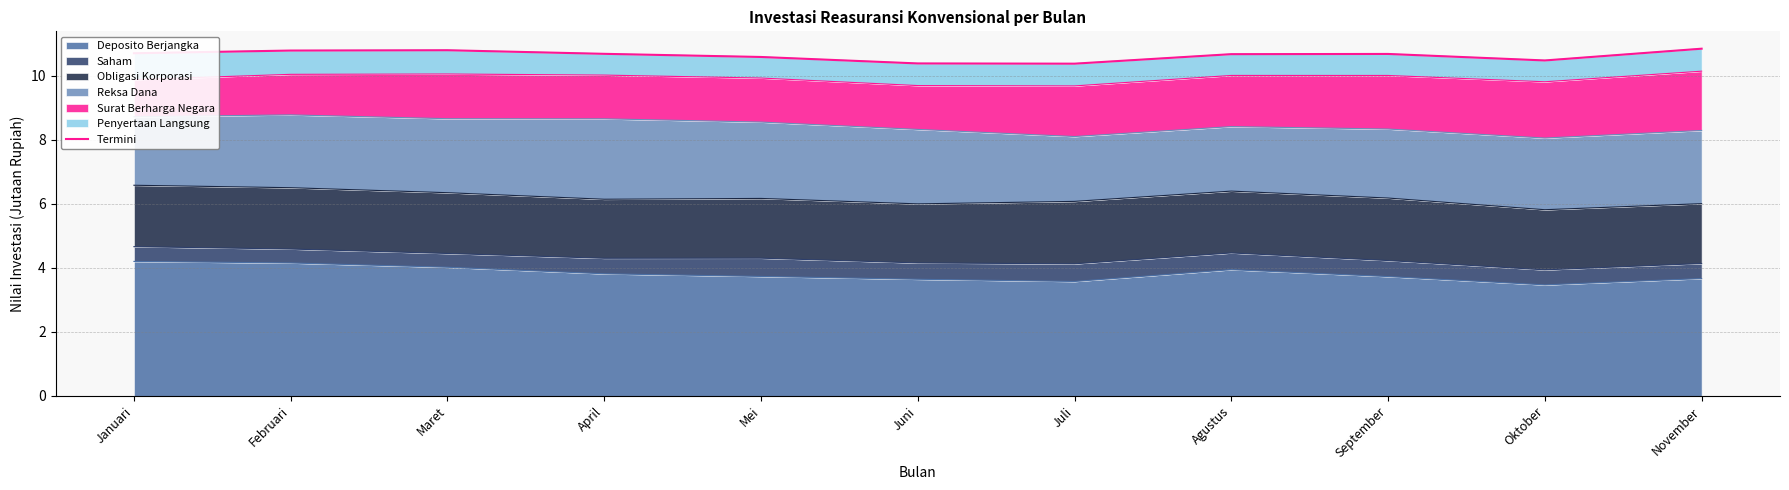

True or false: Deposito Berjangka has a value of 3.6 at Juli.

True